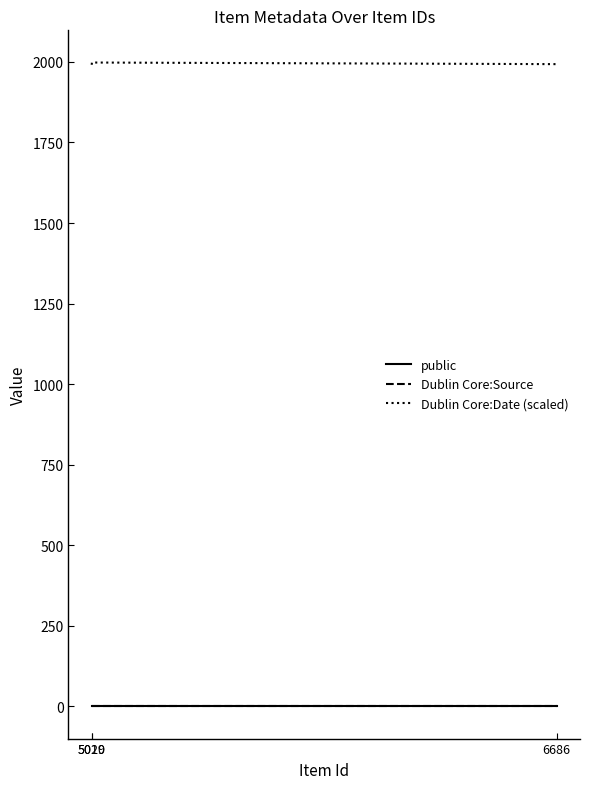

Which series has the largest total across all categories?

Dublin Core:Date (scaled)